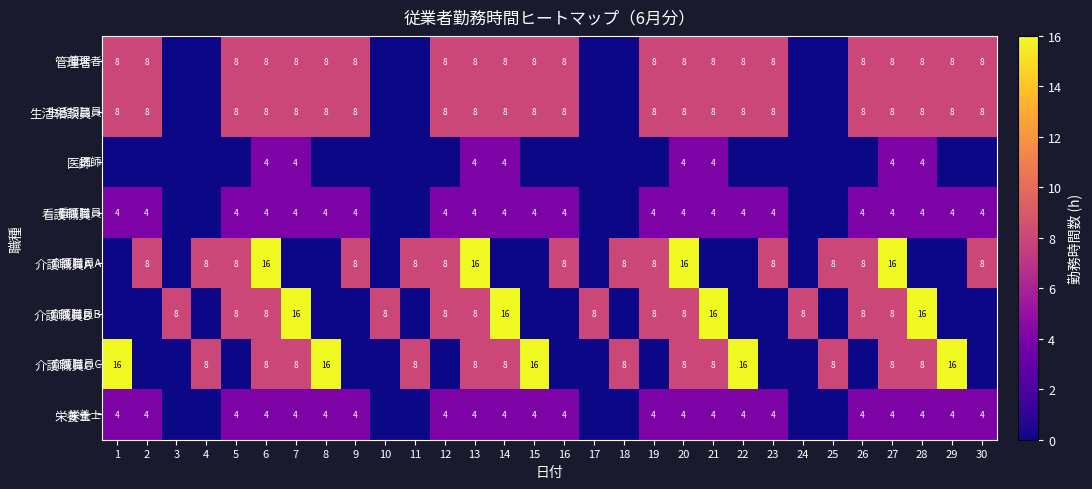

The value of 管理者 at 15 is 3. True or false?

False